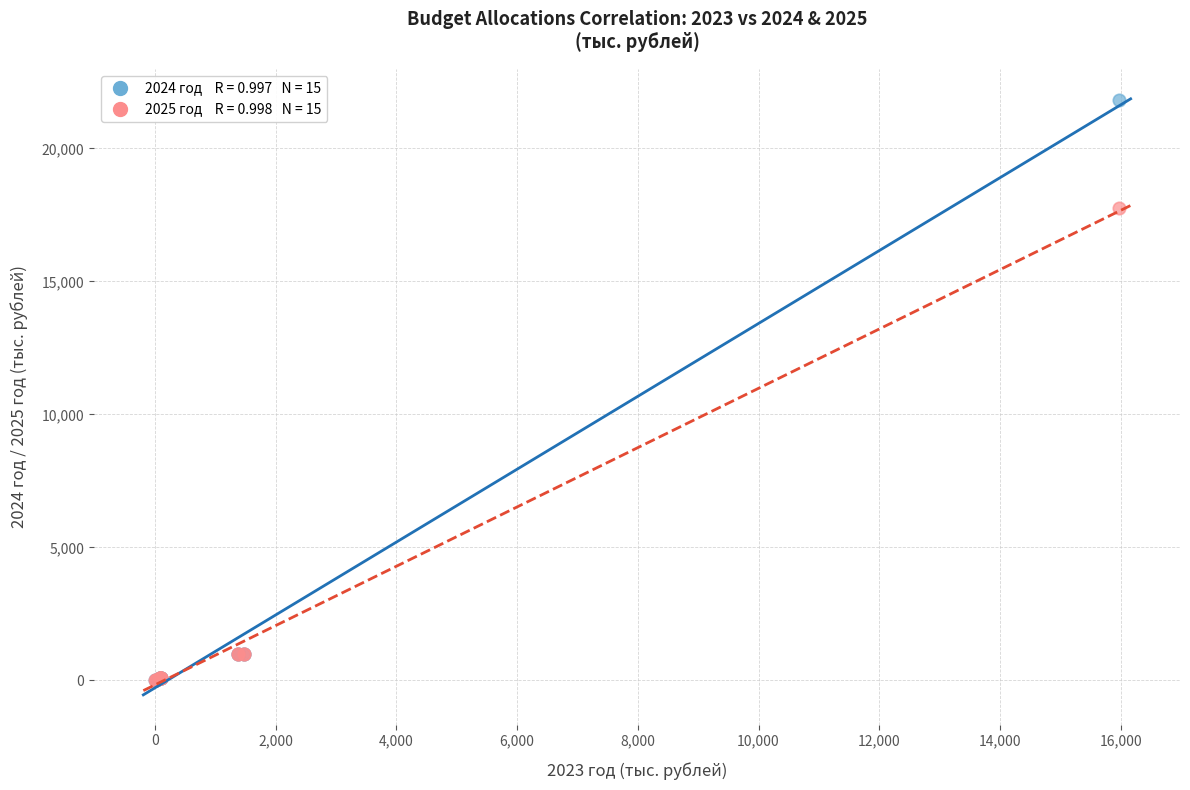

Across all series, what Y value is closest to 10911?

17777.6